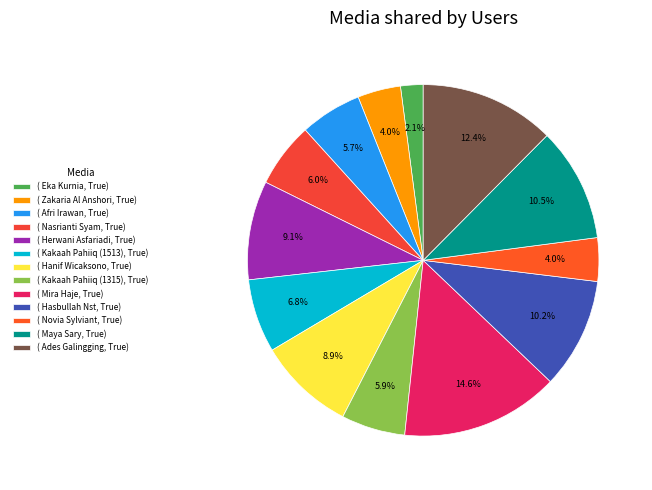

Count the number of slices in the pie.

13